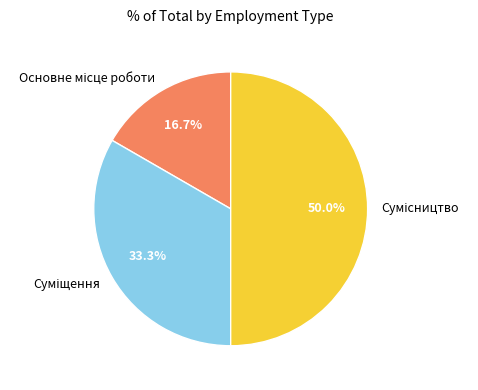

Do Сумісництво and Суміщення together represent more than half of the pie?

Yes